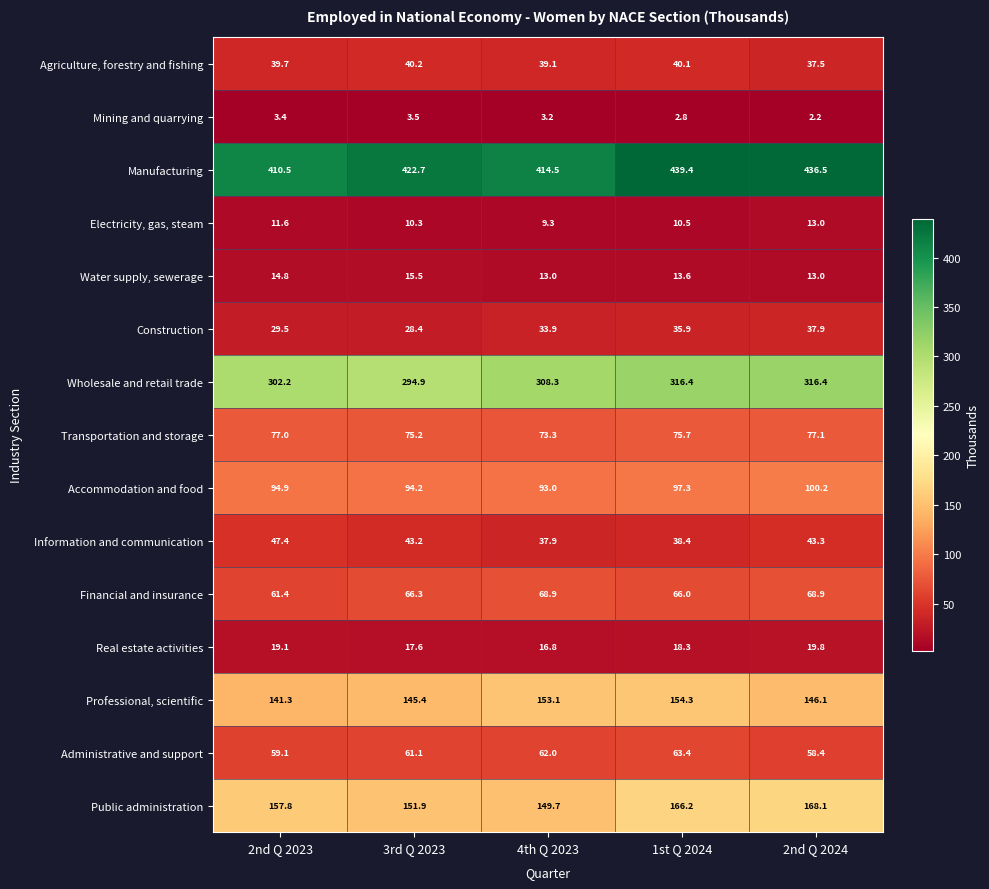

The value of Administrative and support at 1st Q 2024 is 107.2. True or false?

False